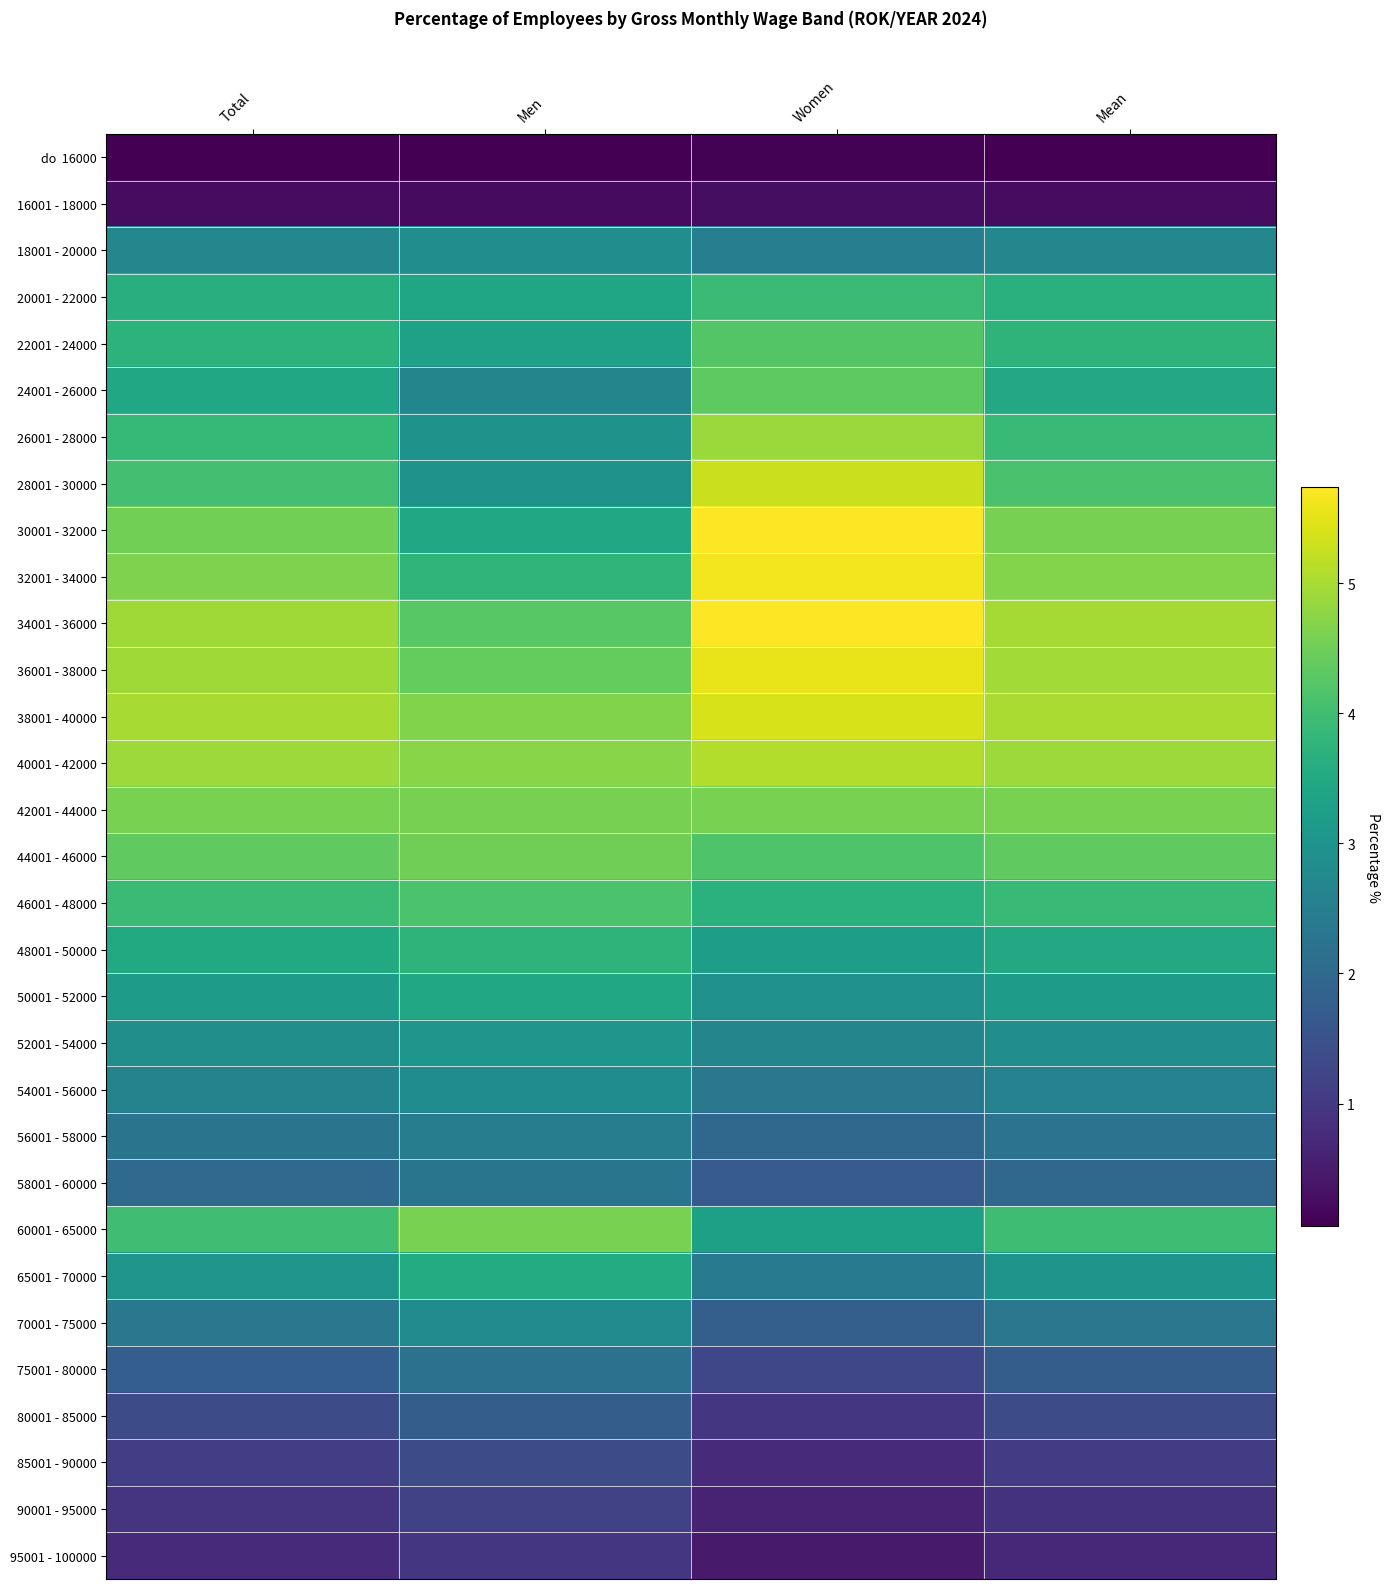

What is the spread (max minus min) of values at Total?

4.9